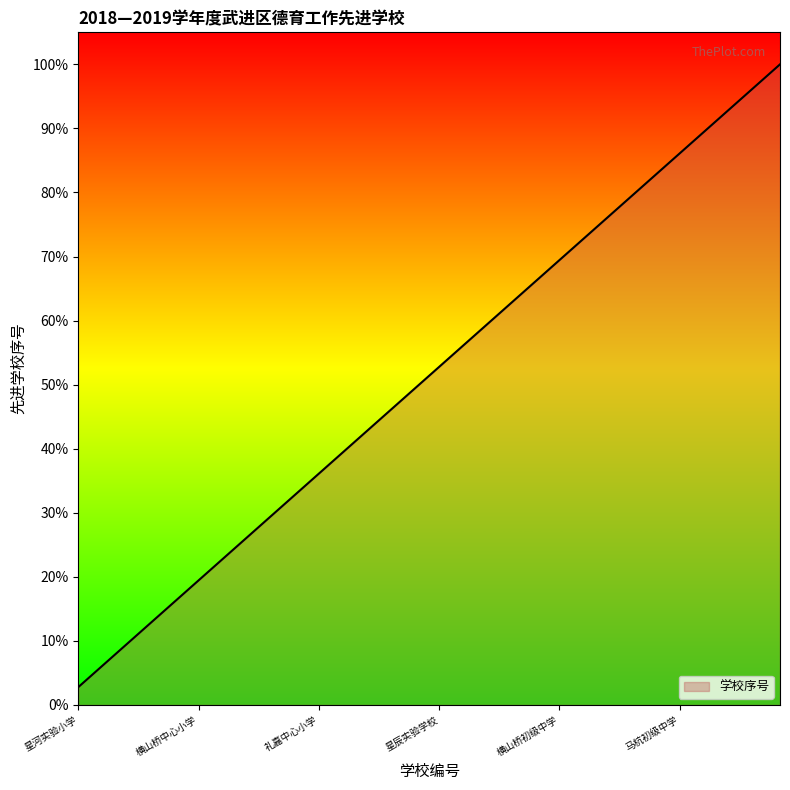

What is the greatest value displayed?

100.0